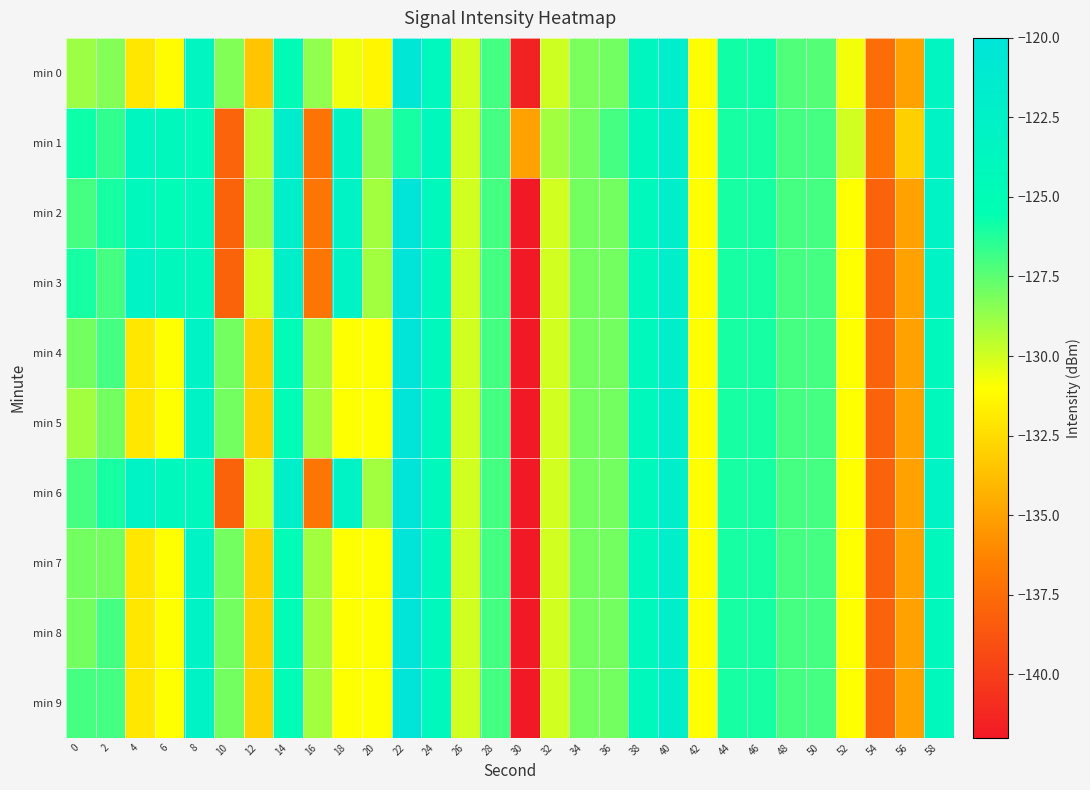

Reading left to right, transcribe all the data shown in this chart.

min 0: 0=-128.9	2=-128.3	4=-132.0	6=-131.1	8=-123.4	10=-128.3	12=-133.4	14=-124.8	16=-128.6	18=-130.7	20=-131.4	22=-120.4	24=-123.8	26=-130.1	28=-127.0	30=-141.5	32=-130.0	34=-128.1	36=-128.0	38=-123.6	40=-121.8	42=-131.0	44=-125.9	46=-125.8	48=-127.2	50=-127.3	52=-130.7	54=-137.5	56=-135.0	58=-123.5
min 1: 0=-125.8	2=-126.6	4=-123.7	6=-124.1	8=-124.4	10=-137.9	12=-129.5	14=-121.7	16=-137.1	18=-123.1	20=-128.5	22=-126.0	24=-124.0	26=-130.0	28=-127.0	30=-135.0	32=-129.0	34=-128.0	36=-127.0	38=-124.0	40=-122.0	42=-131.0	44=-126.0	46=-126.0	48=-127.0	50=-127.0	52=-130.0	54=-137.0	56=-133.0	58=-123.0
min 2: 0=-127.0	2=-126.0	4=-124.0	6=-125.0	8=-124.0	10=-138.0	12=-129.0	14=-122.0	16=-137.0	18=-123.0	20=-129.0	22=-120.0	24=-124.0	26=-130.0	28=-127.0	30=-142.0	32=-130.0	34=-128.0	36=-128.0	38=-124.0	40=-122.0	42=-131.0	44=-126.0	46=-126.0	48=-127.0	50=-127.0	52=-131.0	54=-138.0	56=-135.0	58=-123.0
min 3: 0=-126.0	2=-127.0	4=-123.0	6=-124.0	8=-124.0	10=-138.0	12=-130.0	14=-122.0	16=-137.0	18=-123.0	20=-129.0	22=-120.0	24=-124.0	26=-130.0	28=-127.0	30=-142.0	32=-130.0	34=-128.0	36=-128.0	38=-124.0	40=-122.0	42=-131.0	44=-126.0	46=-126.0	48=-127.0	50=-127.0	52=-131.0	54=-138.0	56=-135.0	58=-123.0
min 4: 0=-128.0	2=-127.0	4=-132.0	6=-131.0	8=-123.0	10=-128.0	12=-133.0	14=-125.0	16=-129.0	18=-131.0	20=-131.0	22=-120.0	24=-124.0	26=-130.0	28=-127.0	30=-142.0	32=-130.0	34=-128.0	36=-128.0	38=-124.0	40=-122.0	42=-131.0	44=-126.0	46=-126.0	48=-127.0	50=-127.0	52=-131.0	54=-138.0	56=-135.0	58=-124.0
min 5: 0=-129.0	2=-128.0	4=-132.0	6=-131.0	8=-123.0	10=-128.0	12=-133.0	14=-125.0	16=-129.0	18=-131.0	20=-131.0	22=-120.0	24=-124.0	26=-130.0	28=-127.0	30=-142.0	32=-130.0	34=-128.0	36=-128.0	38=-124.0	40=-122.0	42=-131.0	44=-126.0	46=-126.0	48=-127.0	50=-127.0	52=-131.0	54=-138.0	56=-135.0	58=-124.0
min 6: 0=-127.0	2=-126.0	4=-123.0	6=-124.0	8=-124.0	10=-138.0	12=-130.0	14=-122.0	16=-137.0	18=-123.0	20=-129.0	22=-120.0	24=-124.0	26=-130.0	28=-127.0	30=-142.0	32=-130.0	34=-128.0	36=-128.0	38=-124.0	40=-122.0	42=-131.0	44=-126.0	46=-126.0	48=-127.0	50=-127.0	52=-131.0	54=-138.0	56=-135.0	58=-123.0
min 7: 0=-128.0	2=-128.0	4=-132.0	6=-131.0	8=-123.0	10=-128.0	12=-133.0	14=-125.0	16=-129.0	18=-131.0	20=-131.0	22=-120.0	24=-124.0	26=-130.0	28=-127.0	30=-142.0	32=-130.0	34=-128.0	36=-128.0	38=-124.0	40=-122.0	42=-131.0	44=-126.0	46=-126.0	48=-127.0	50=-127.0	52=-131.0	54=-138.0	56=-135.0	58=-124.0
min 8: 0=-128.0	2=-127.0	4=-132.0	6=-131.0	8=-123.0	10=-128.0	12=-133.0	14=-125.0	16=-129.0	18=-131.0	20=-131.0	22=-120.0	24=-124.0	26=-130.0	28=-127.0	30=-142.0	32=-130.0	34=-128.0	36=-128.0	38=-124.0	40=-122.0	42=-131.0	44=-126.0	46=-126.0	48=-127.0	50=-127.0	52=-131.0	54=-138.0	56=-135.0	58=-124.0
min 9: 0=-127.0	2=-127.0	4=-132.0	6=-131.0	8=-123.0	10=-128.0	12=-133.0	14=-125.0	16=-129.0	18=-131.0	20=-131.0	22=-120.0	24=-124.0	26=-130.0	28=-127.0	30=-142.0	32=-130.0	34=-128.0	36=-128.0	38=-124.0	40=-122.0	42=-131.0	44=-126.0	46=-126.0	48=-127.0	50=-127.0	52=-131.0	54=-138.0	56=-135.0	58=-124.0